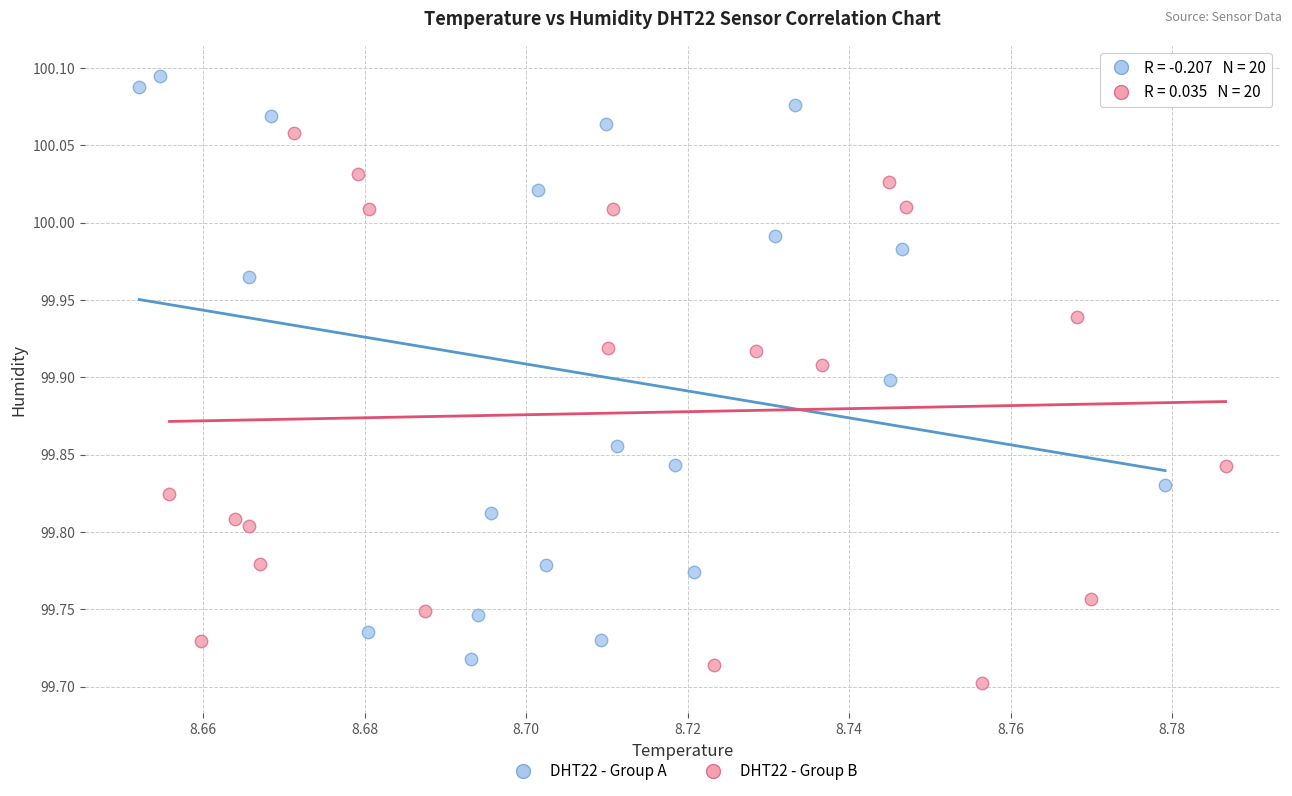

Which series has the largest Y range (max minus min)?

DHT22 - Group A